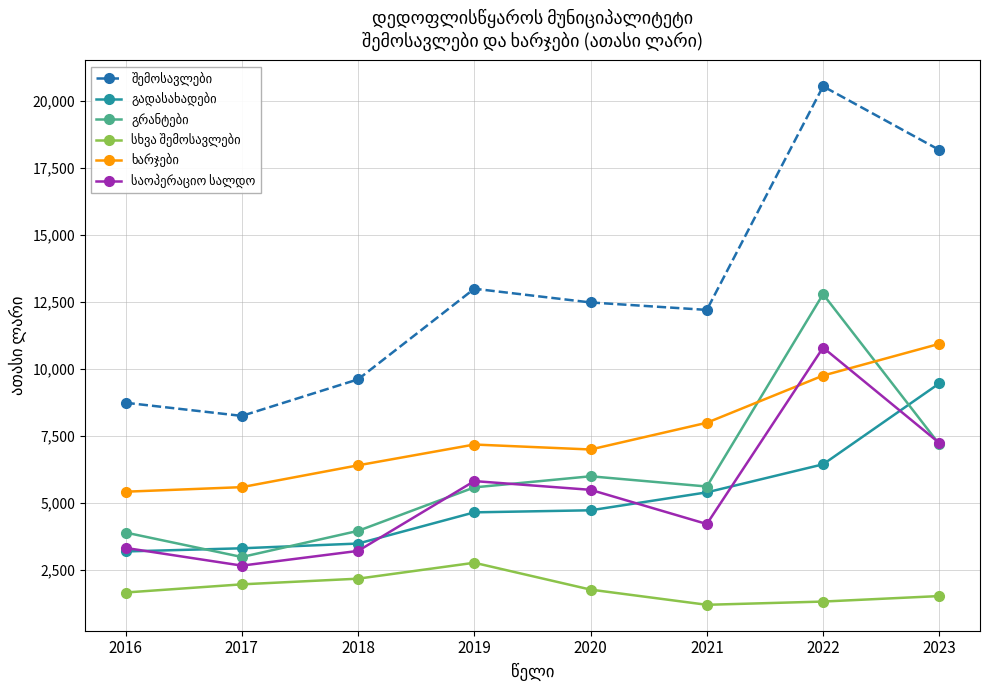

What is the spread (max minus min) of values at 2021?

10997.0